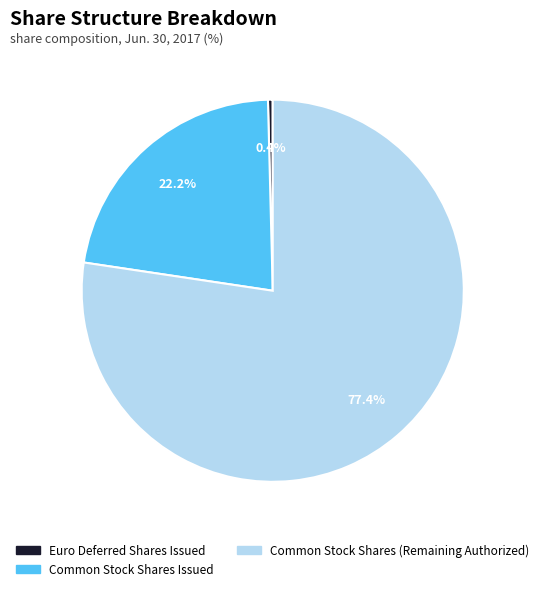

Which category accounts for the majority?

Common Stock Shares (Remaining Authorized)